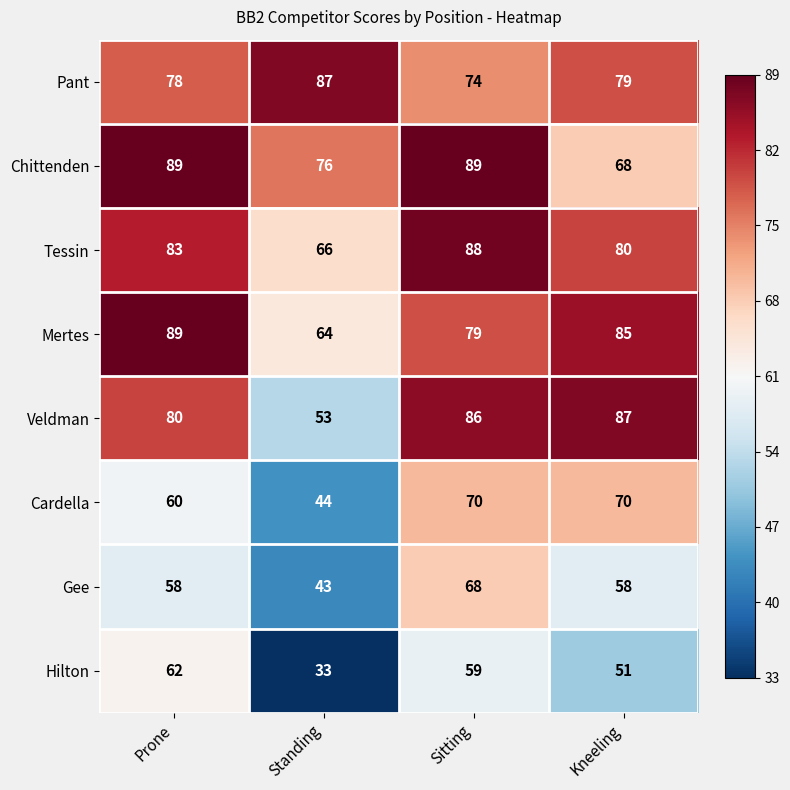

How many values in the Tessin series are below 83?

2